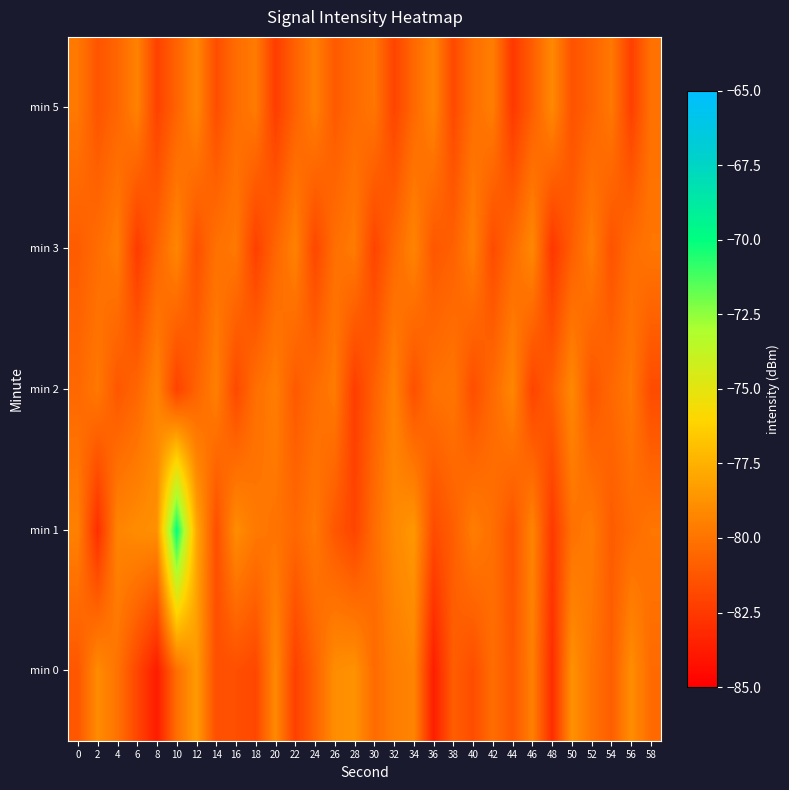

Which category has the highest value across all series?

10